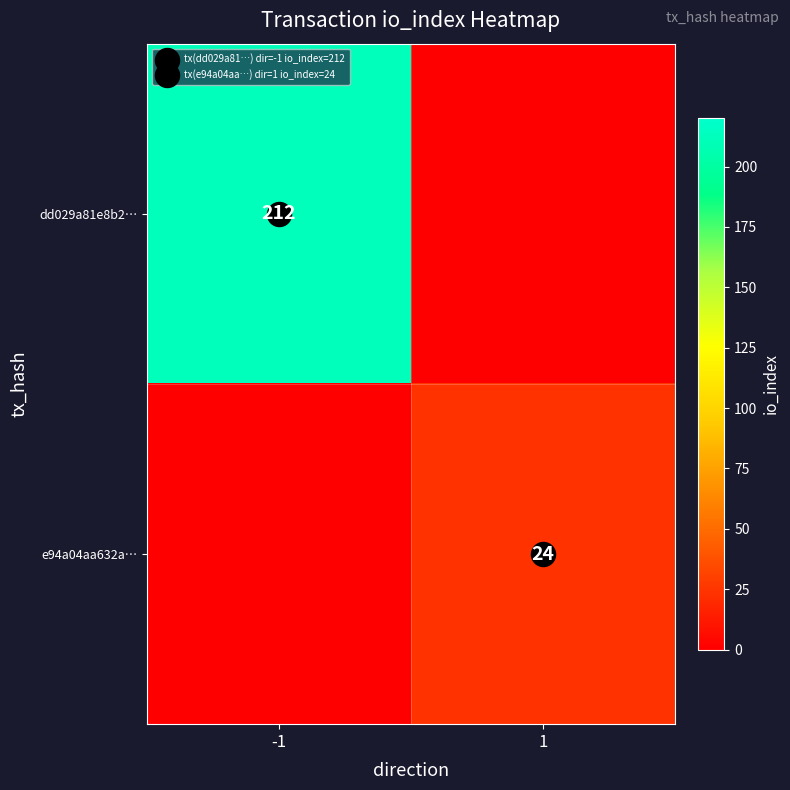

Between 1 and -1, which is larger?

-1